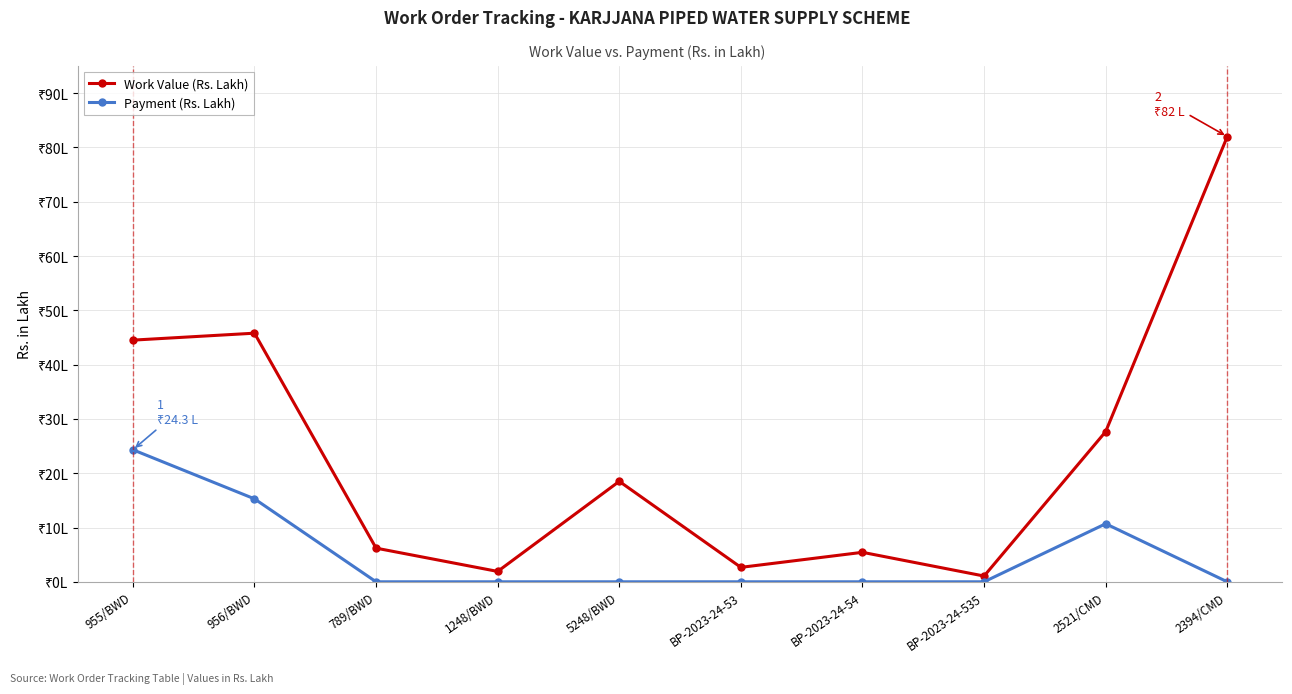

True or false: Work Value (Rs. Lakh) and Payment (Rs. Lakh) cross at least once.

False